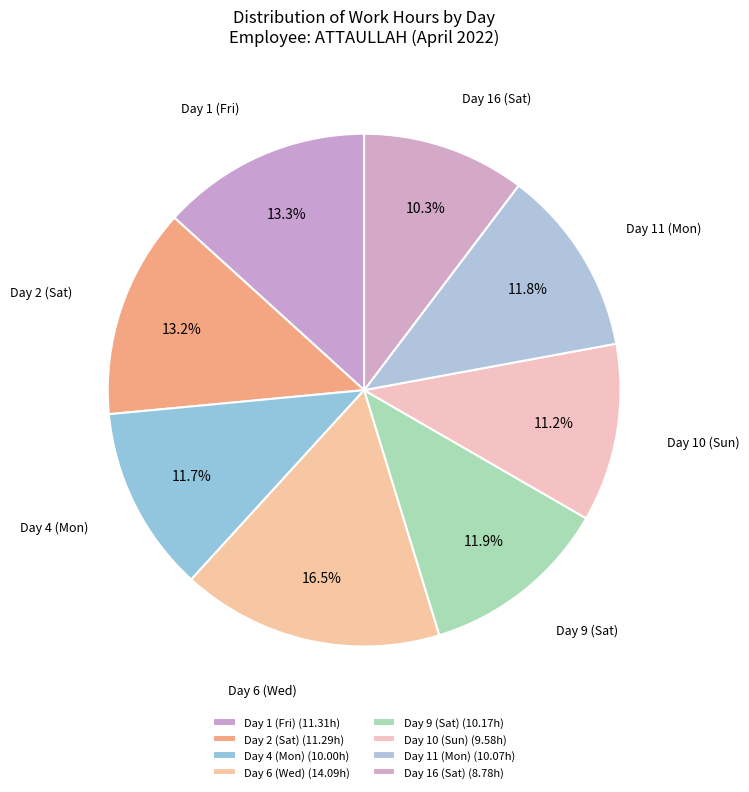

Does any single category account for the majority?

No